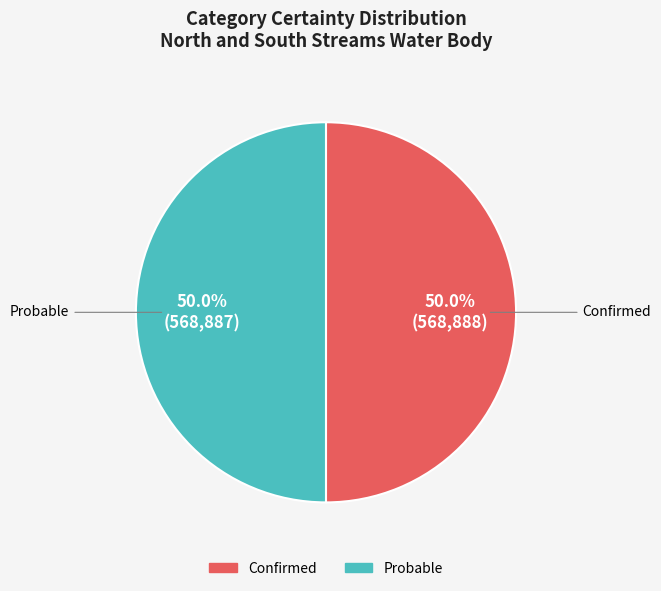

Approximately how many times larger is the value at Confirmed compared to Probable?

1.0